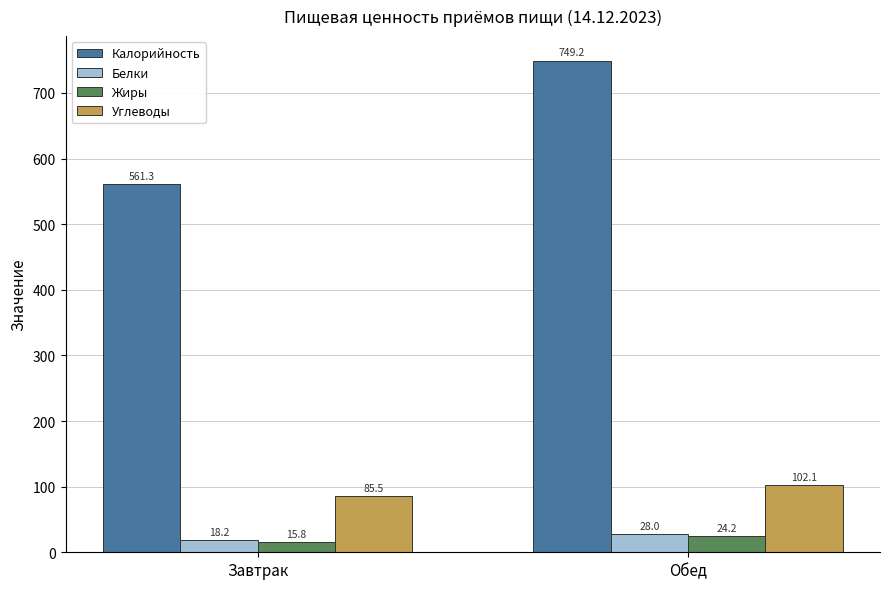

How many data points does each series have?

2